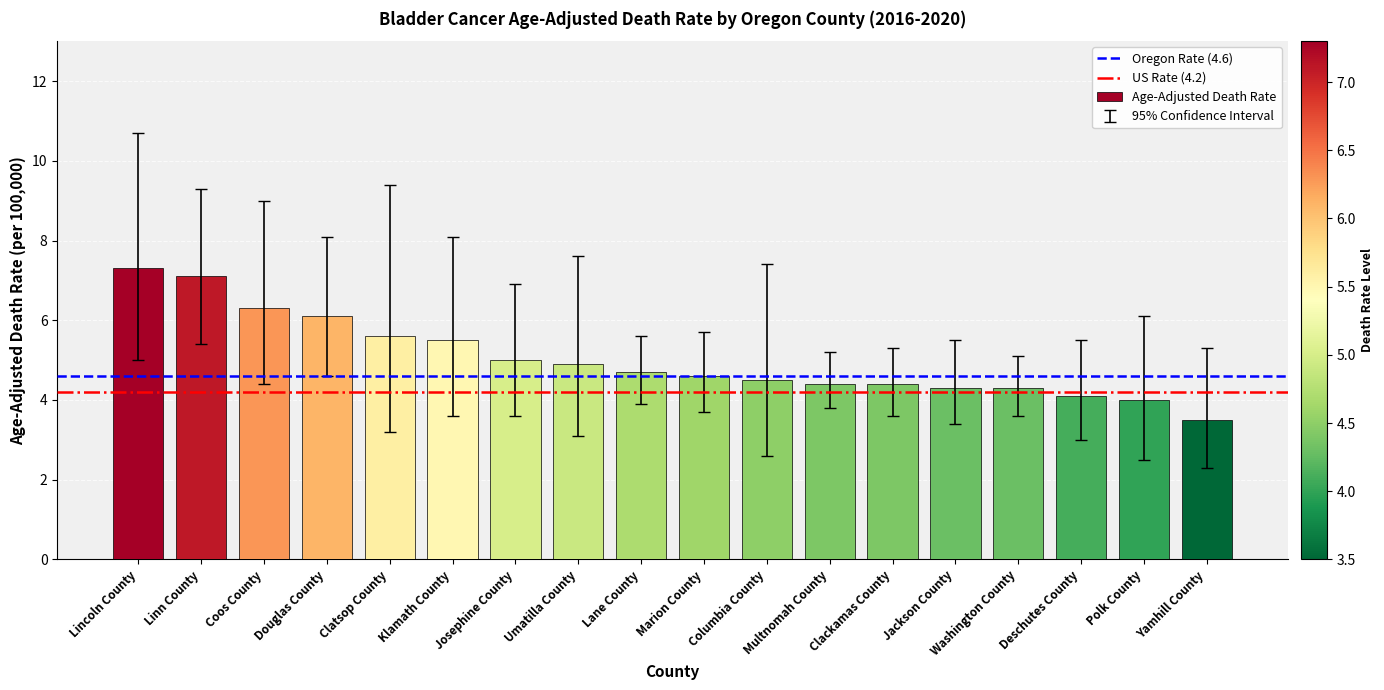

Which has a higher value, Multnomah County or Deschutes County?

Multnomah County